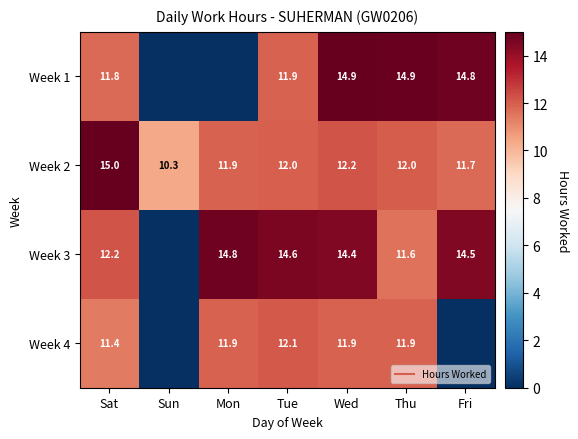

Which series has the largest total across all categories?

Week 2